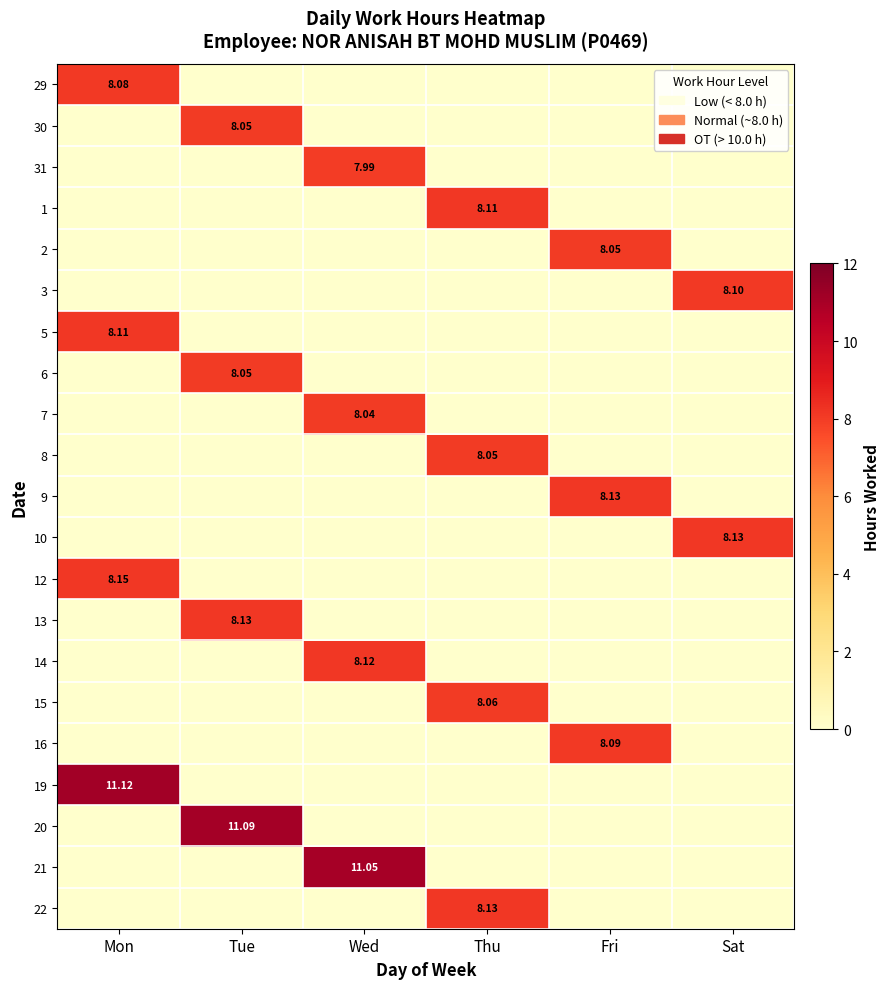

The value of 29 at Sat is 0.0. True or false?

True